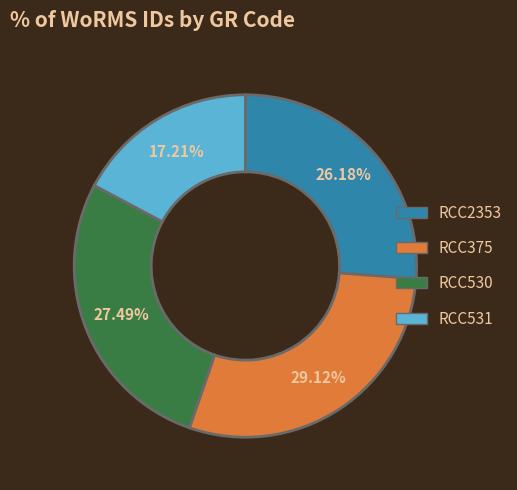

Is RCC2353 the majority of the pie?

No